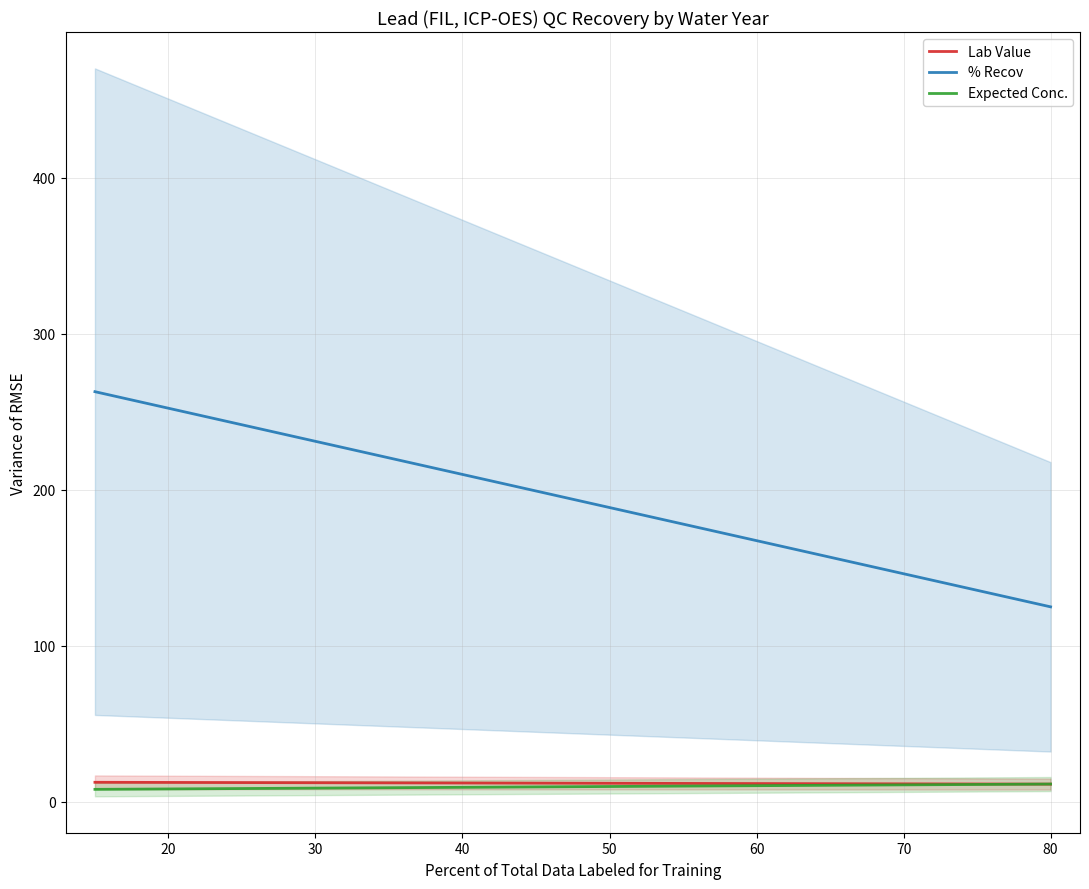

How many data points in % Recov are above 262?

1